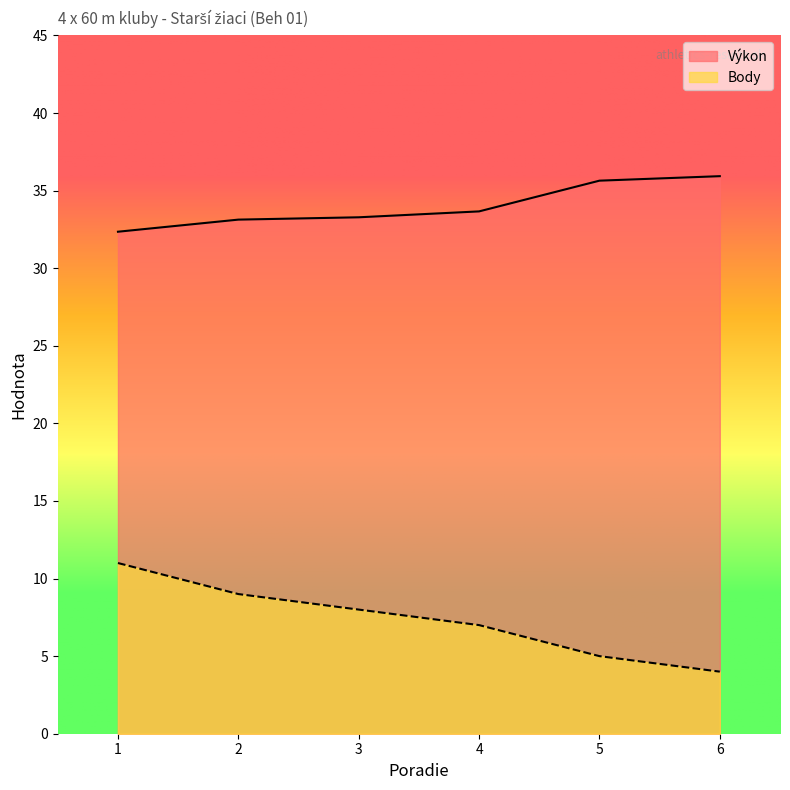

How many data points in Body are less than 8?

3